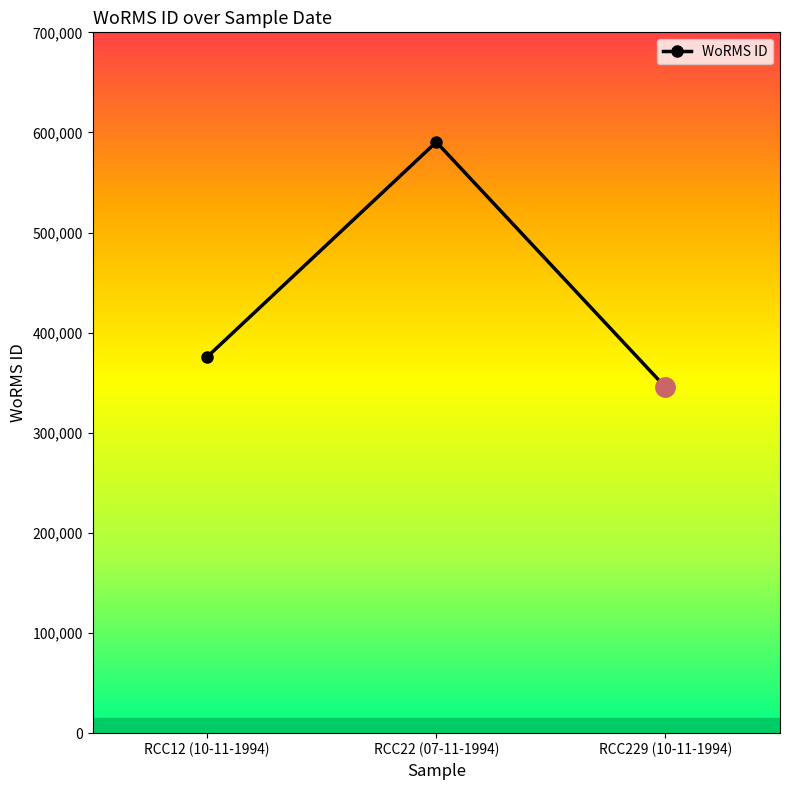

Reading right to left, transcribe all the data shown in this chart.

RCC229 (10-11-1994)=345504	RCC22 (07-11-1994)=590439	RCC12 (10-11-1994)=375856